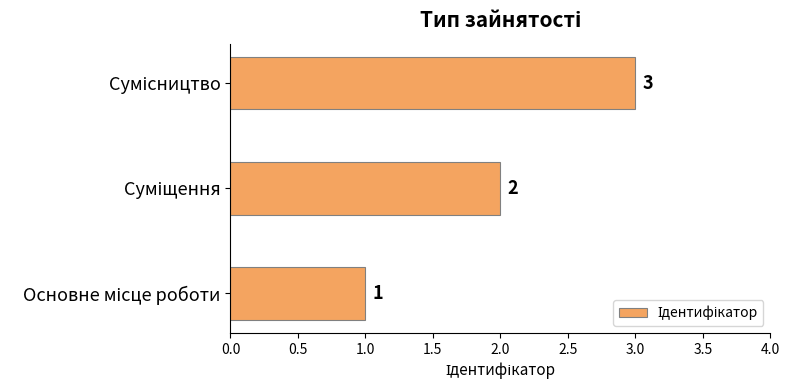

What is the greatest value displayed?

3